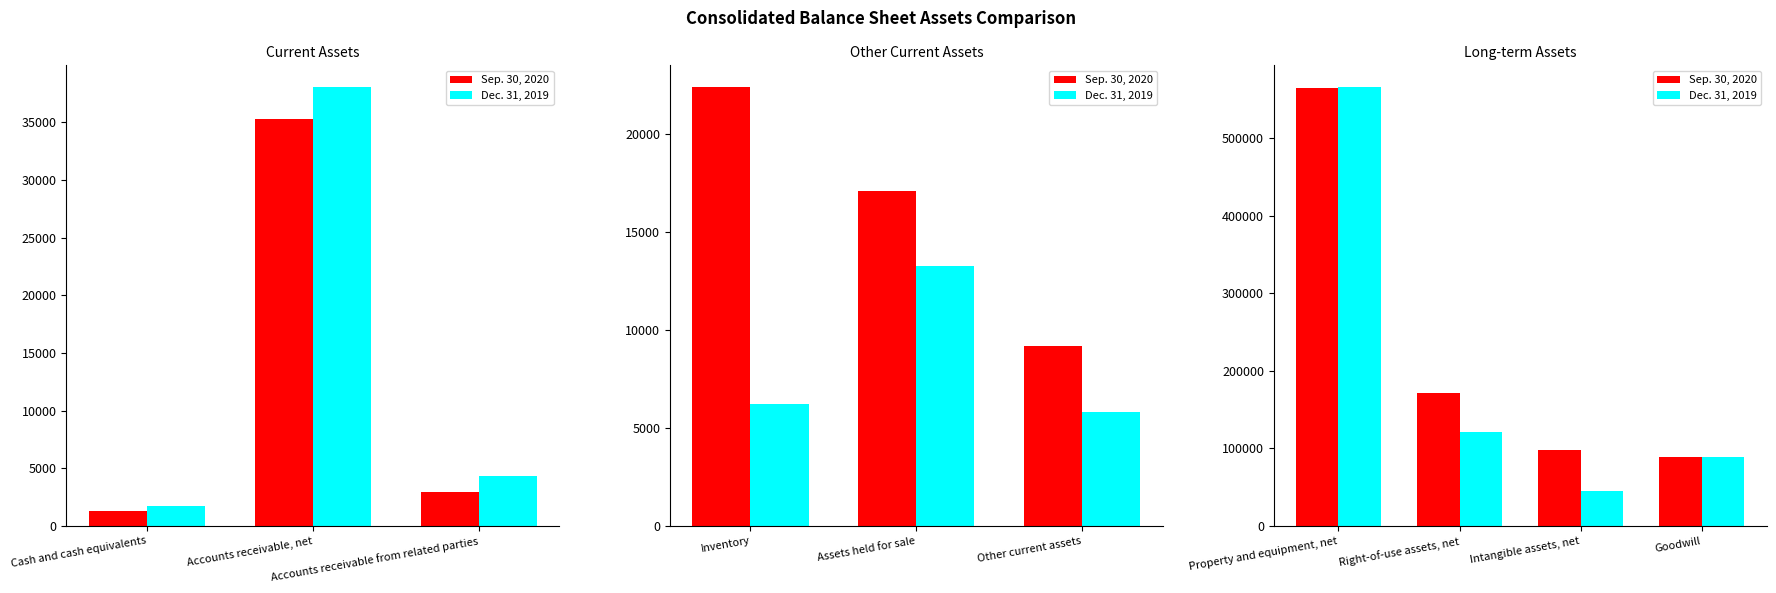

List the series in order of their overall mean, lowest first.

Dec. 31, 2019, Sep. 30, 2020